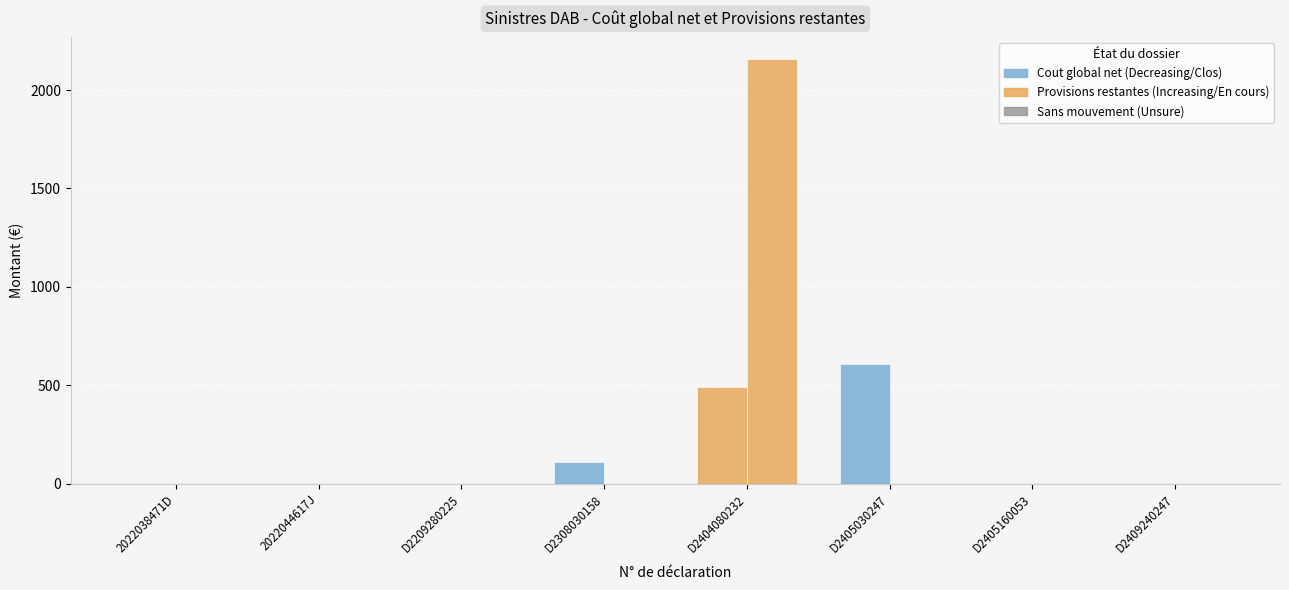

Reading left to right, list all the values displayed in this chart.

Cout global net: 0.0	0.0	0.0	109.2	490.8	606.0	0.0	0.0
Provisions restantes: 0.0	0.0	0.0	0.0	2160.0	0.0	0.0	0.0